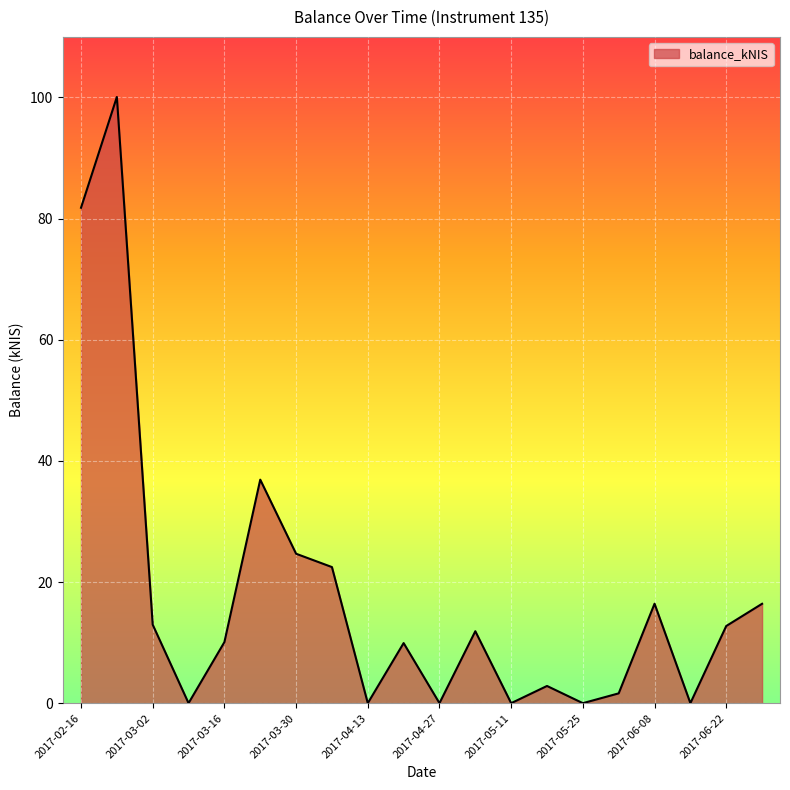

What is the difference between the maximum and minimum values?

100.1